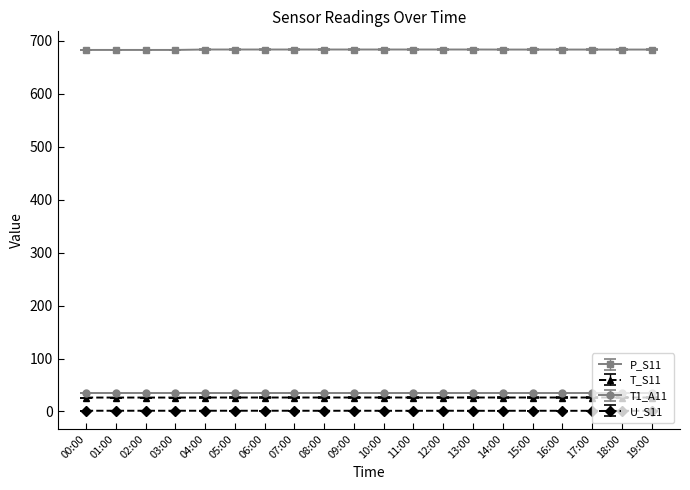

What is the minimum value for U_S11?

1.2